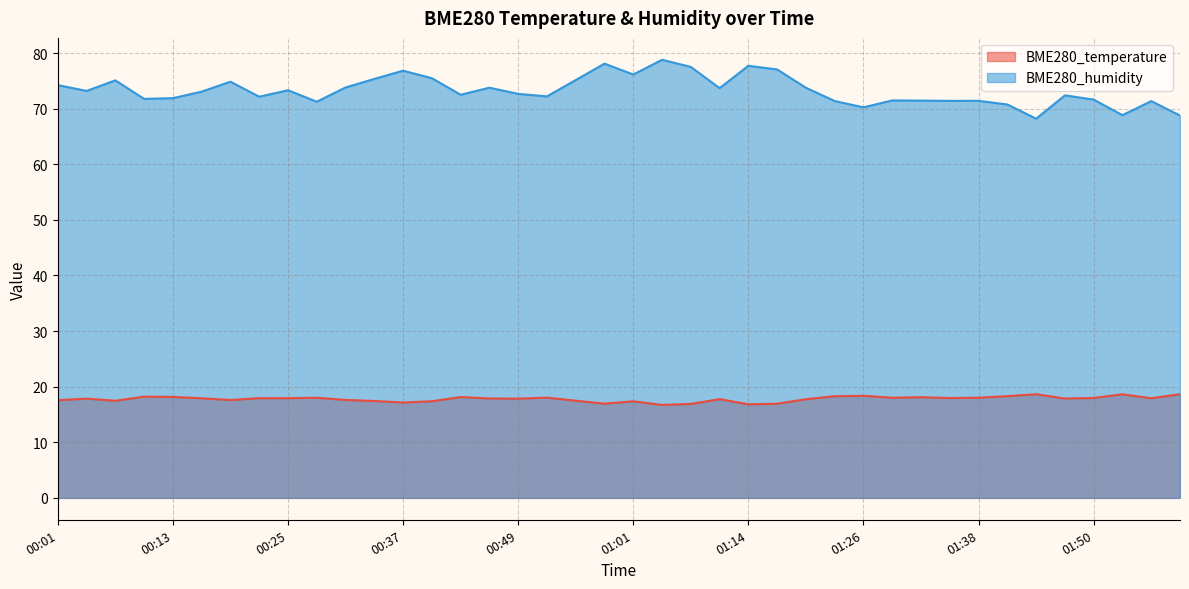

True or false: BME280_temperature has more than 2 points higher than both neighbors.

True